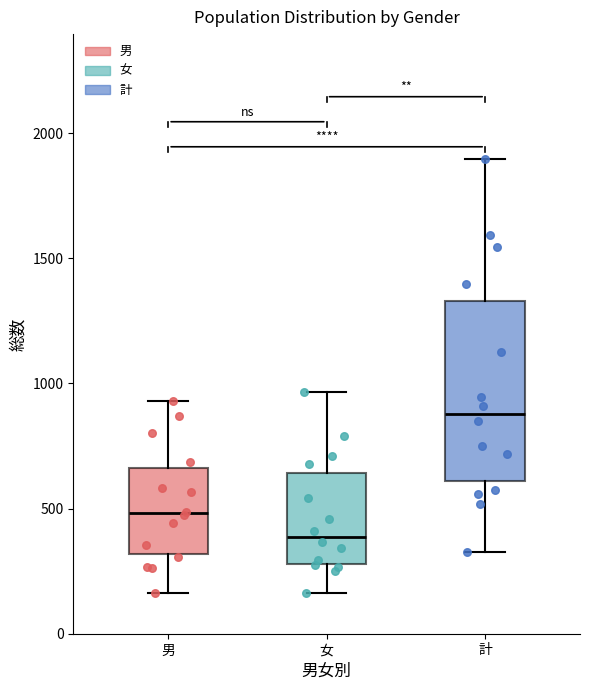

Reading left to right, read every box against the y-axis: the position of its median line, the range the box covers, and the ends of its whiskers. The values are not printed on the chart, so give them approximately, as read against the axis.

男: median 500, box 300 to 650, whiskers 150 to 950
女: median 400, box 300 to 650, whiskers 150 to 950
計: median 900, box 600 to 1350, whiskers 350 to 1900